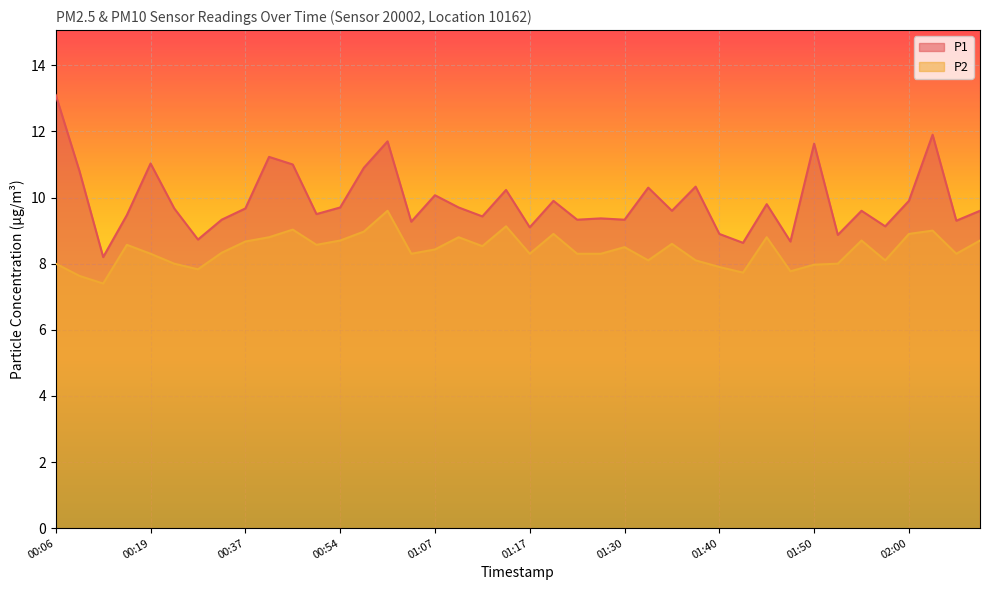

What are all the series names shown in the legend?

P1, P2